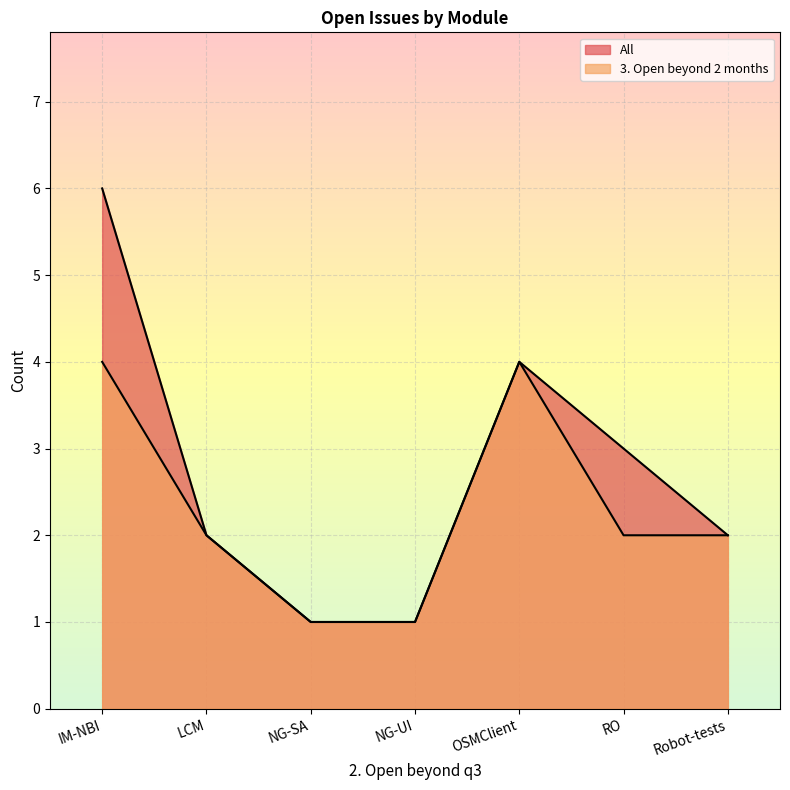

Where is All nearest to the value 3?

RO